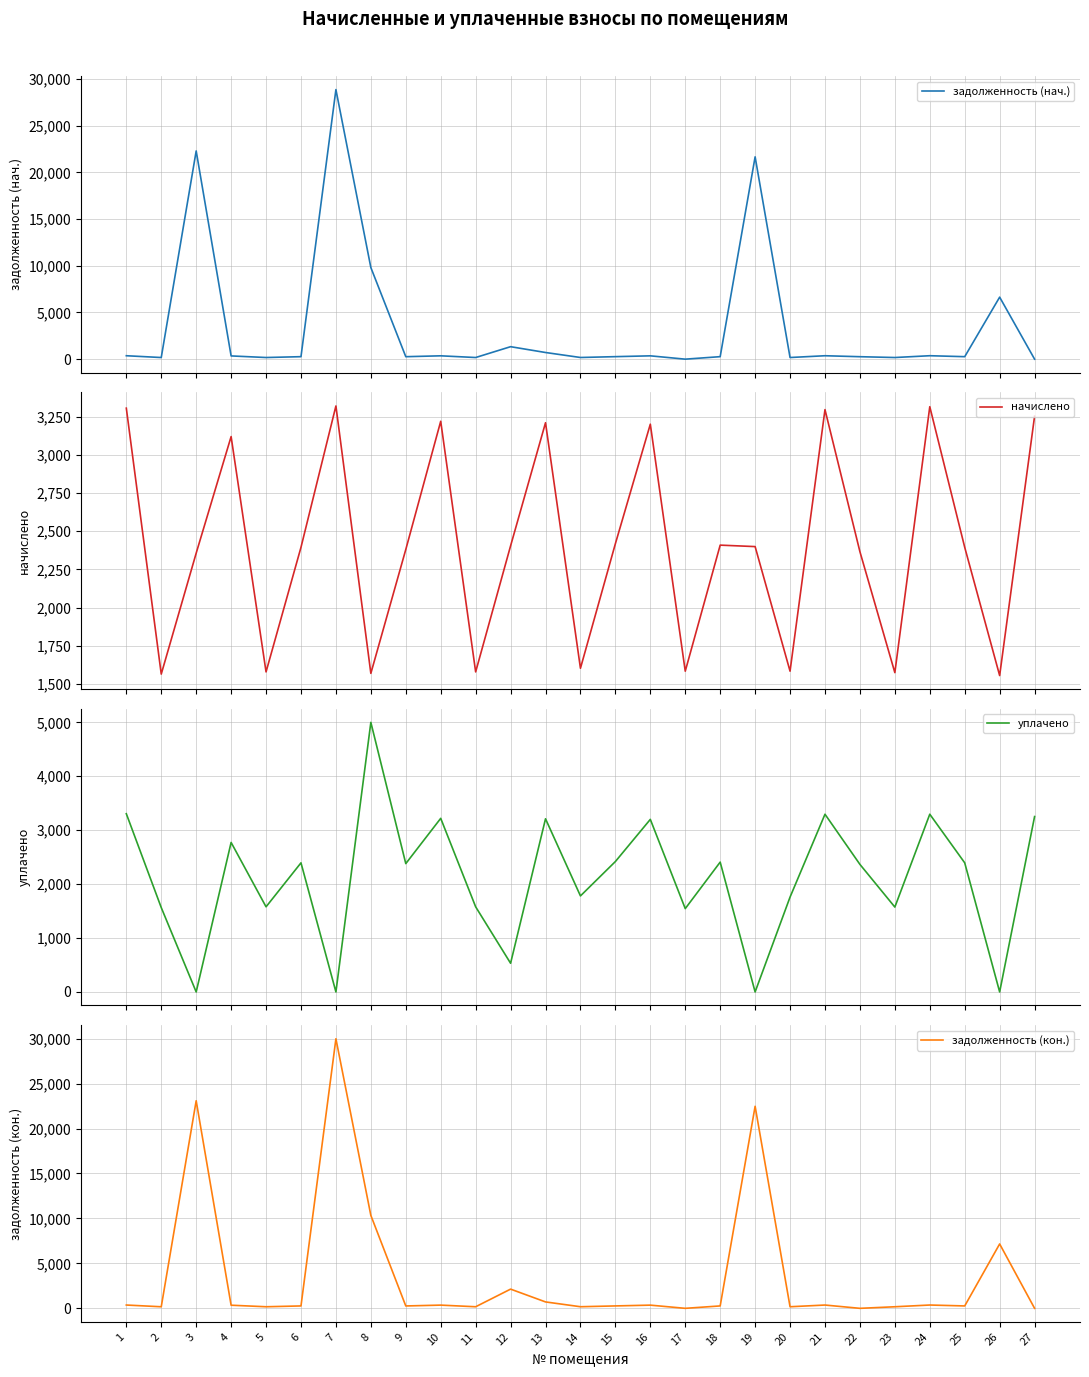

What is the average value of the уплачено series?

2104.9